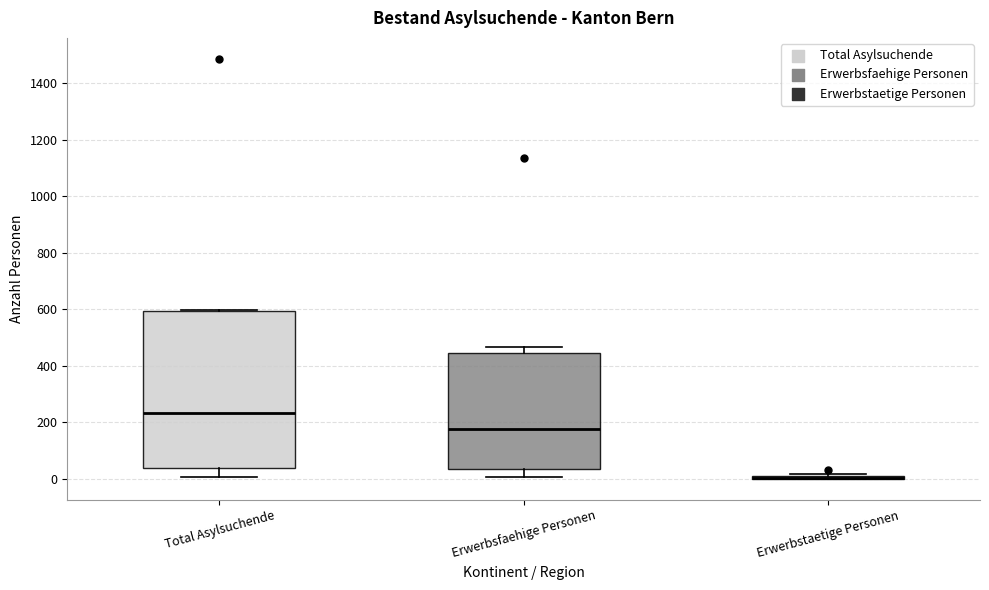

Which box is the tallest, from its lower edge to its upper edge?

Total Asylsuchende